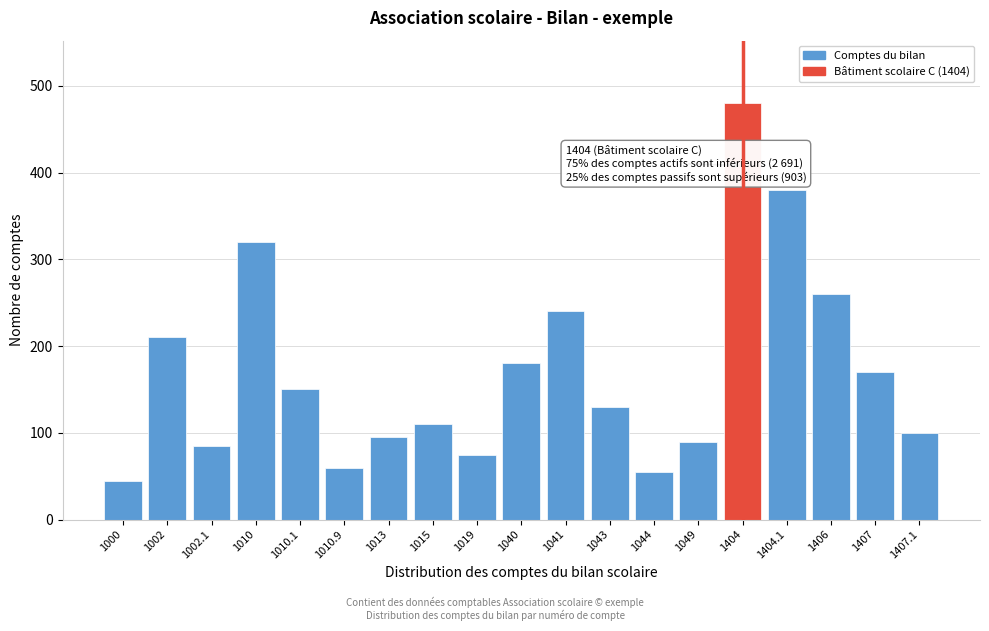

Reading right to left, what are all the values shown in this chart?

1407.1=100	1407=170	1406=260	1404.1=380	1404=480	1049=90	1044=55	1043=130	1041=240	1040=180	1019=75	1015=110	1013=95	1010.9=60	1010.1=150	1010=320	1002.1=85	1002=210	1000=45